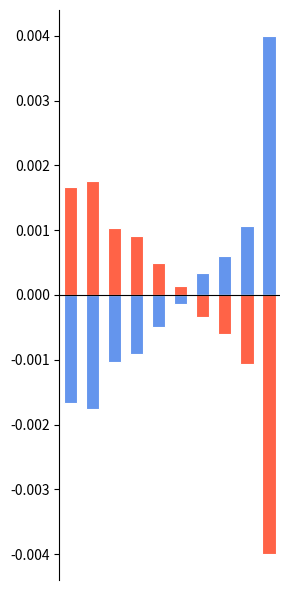

True or false: positive has a value of 0.0 at 5.

False